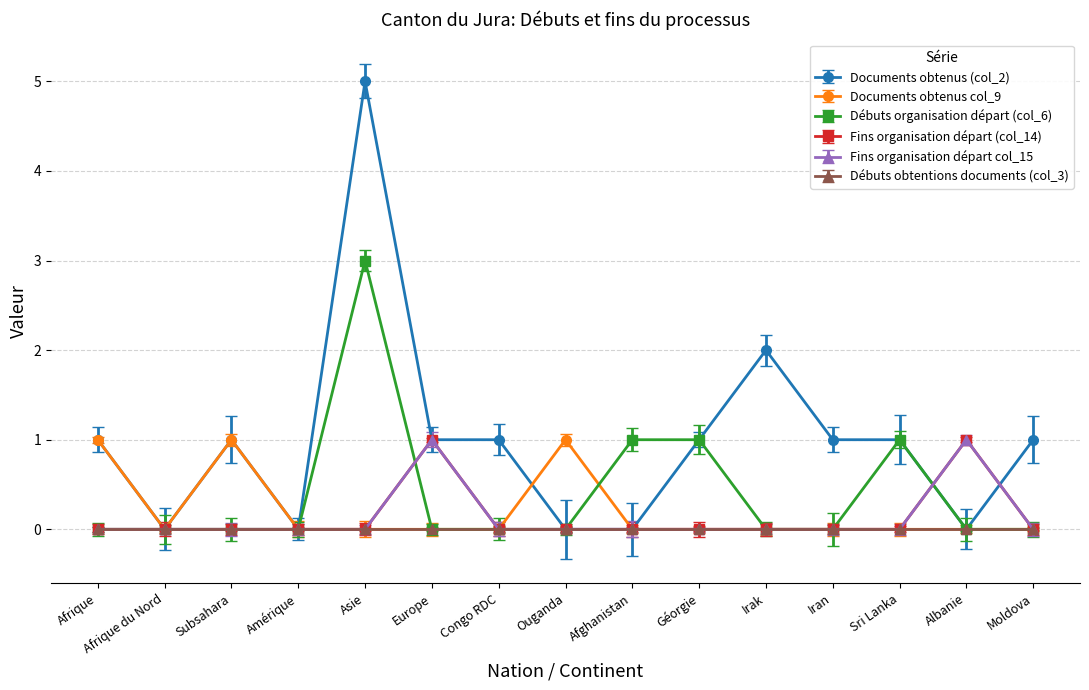

Which category has the highest value across all series?

Asie